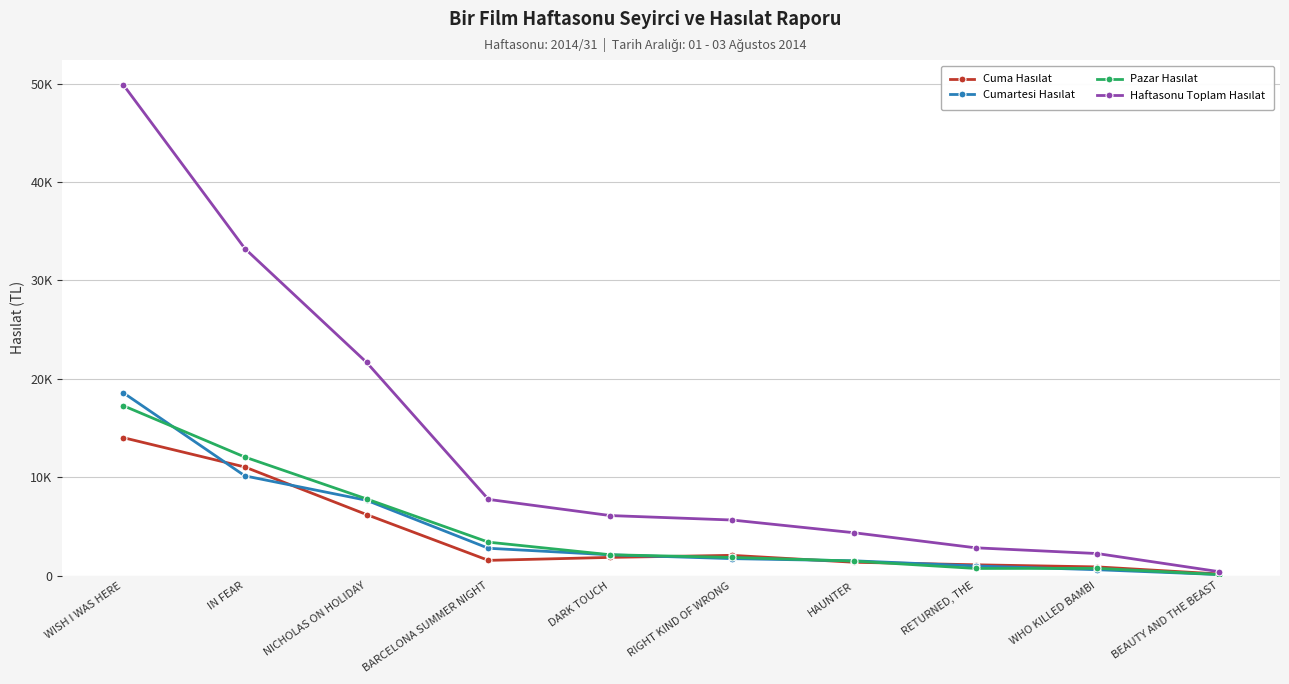

What is the label of the 2nd point from the left?

IN FEAR